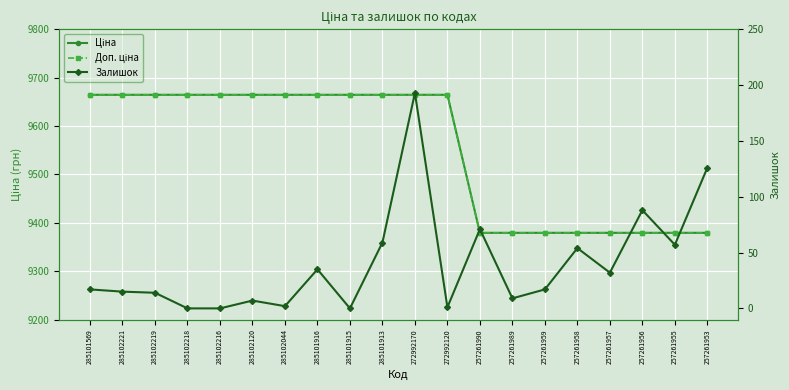

True or false: Доп. ціна and Ціна intersect in this chart.

False